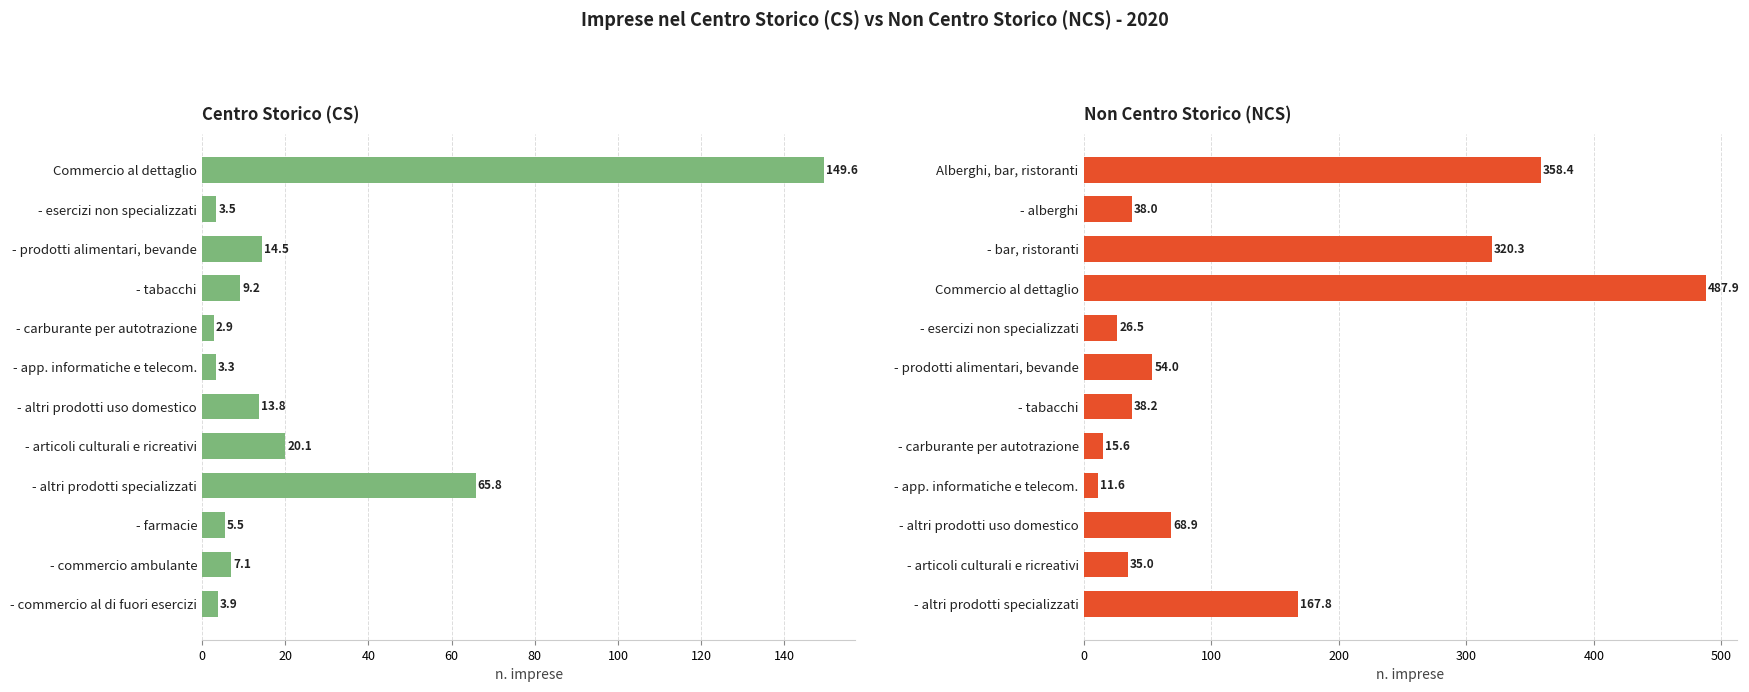

What position from the left is 0?

1